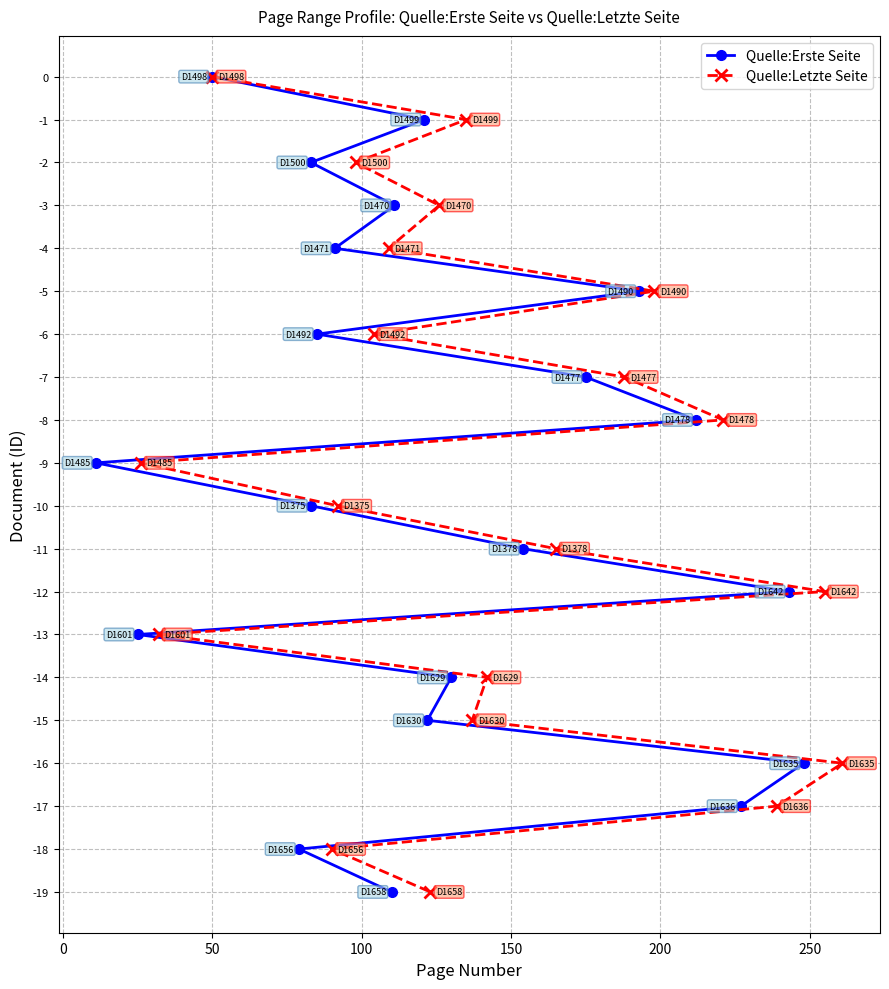

What is the value of the Quelle:Letzte Seite point at the 12th from the left?

-15